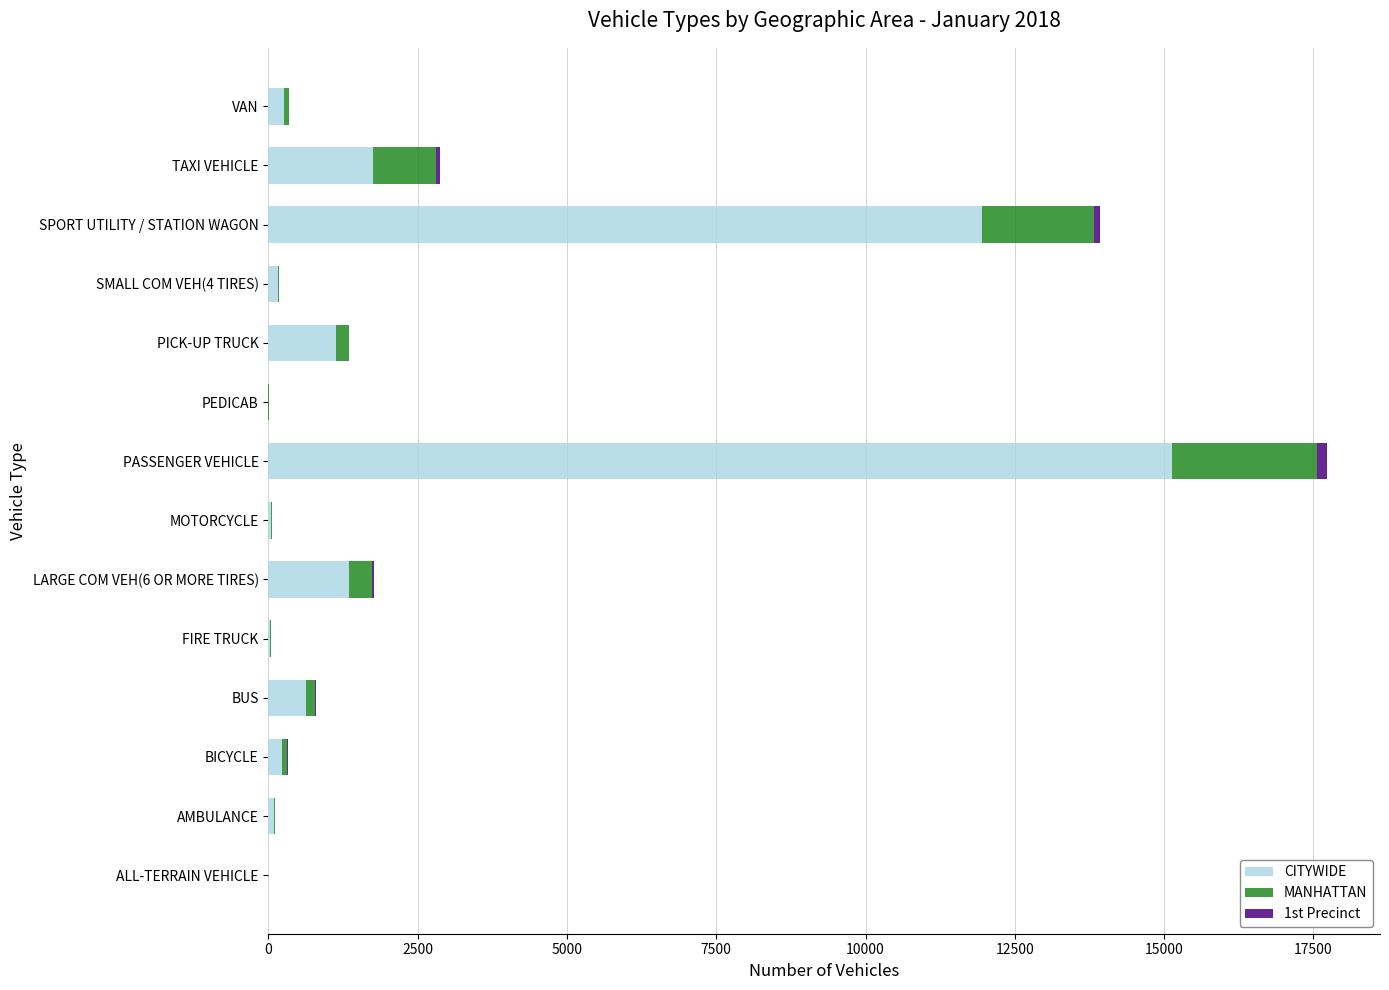

True or false: CITYWIDE has a value of 1710 at PICK-UP TRUCK.

False